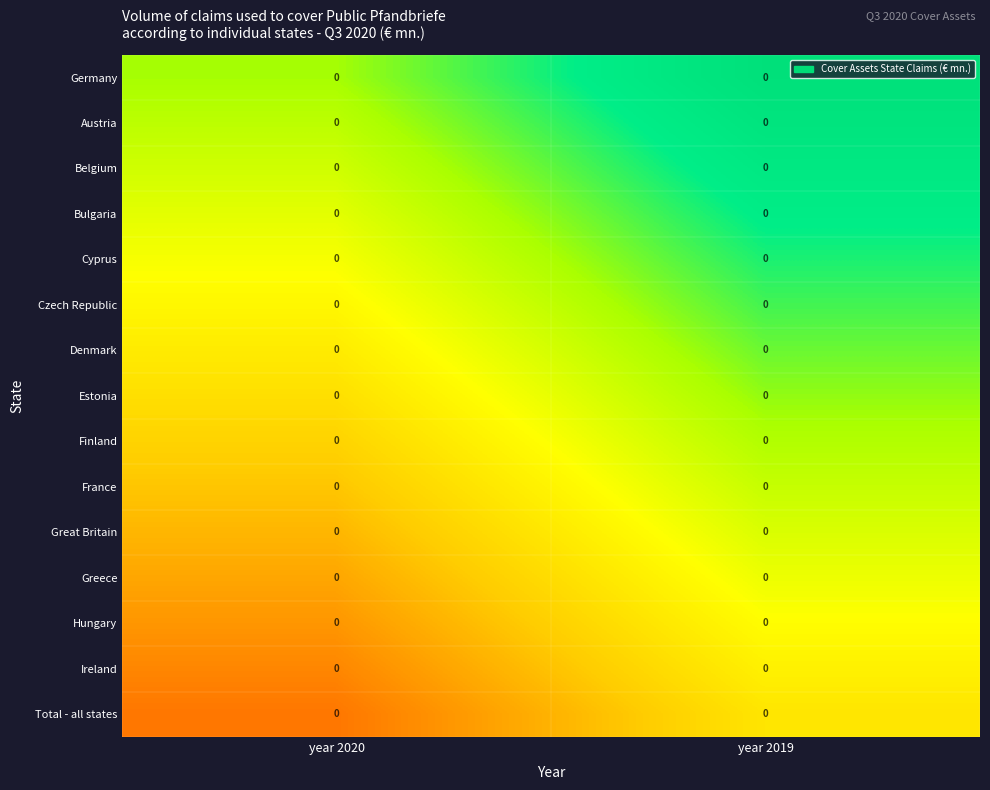

The value of Czech Republic at year 2020 is 0.1. True or false?

False